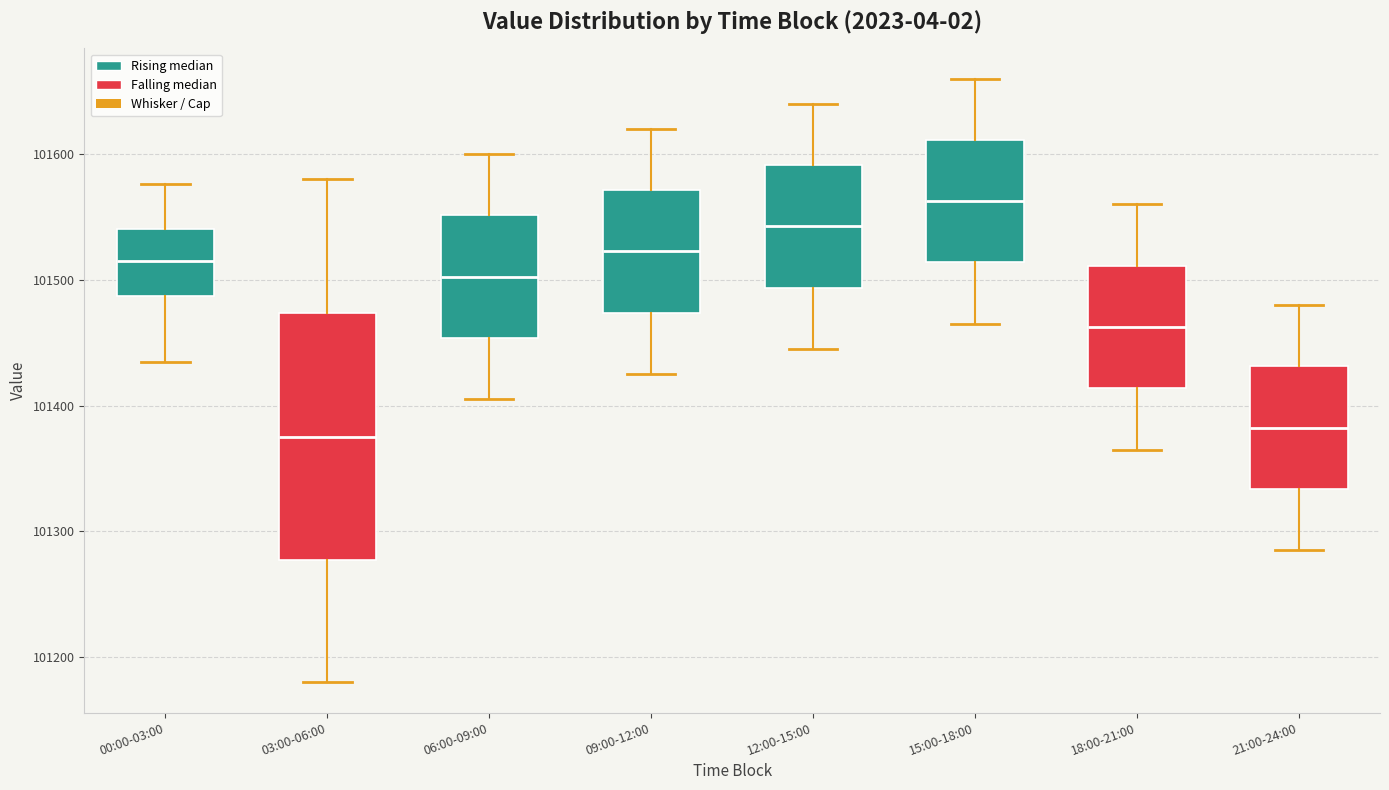

Reading left to right, transcribe this box plot: for each box, give where its median line is, the range the box spans, and where its two whiskers end, as read against the y-axis. The values are not printed on the chart, so give them approximately, as read against the axis.

00:00-03:00: median 101510, box 101490 to 101540, whiskers 101430 to 101580
03:00-06:00: median 101380, box 101280 to 101470, whiskers 101180 to 101580
06:00-09:00: median 101500, box 101450 to 101550, whiskers 101410 to 101600
09:00-12:00: median 101520, box 101470 to 101570, whiskers 101430 to 101620
12:00-15:00: median 101540, box 101490 to 101590, whiskers 101450 to 101640
15:00-18:00: median 101560, box 101510 to 101610, whiskers 101470 to 101660
18:00-21:00: median 101460, box 101410 to 101510, whiskers 101370 to 101560
21:00-24:00: median 101380, box 101330 to 101430, whiskers 101290 to 101480